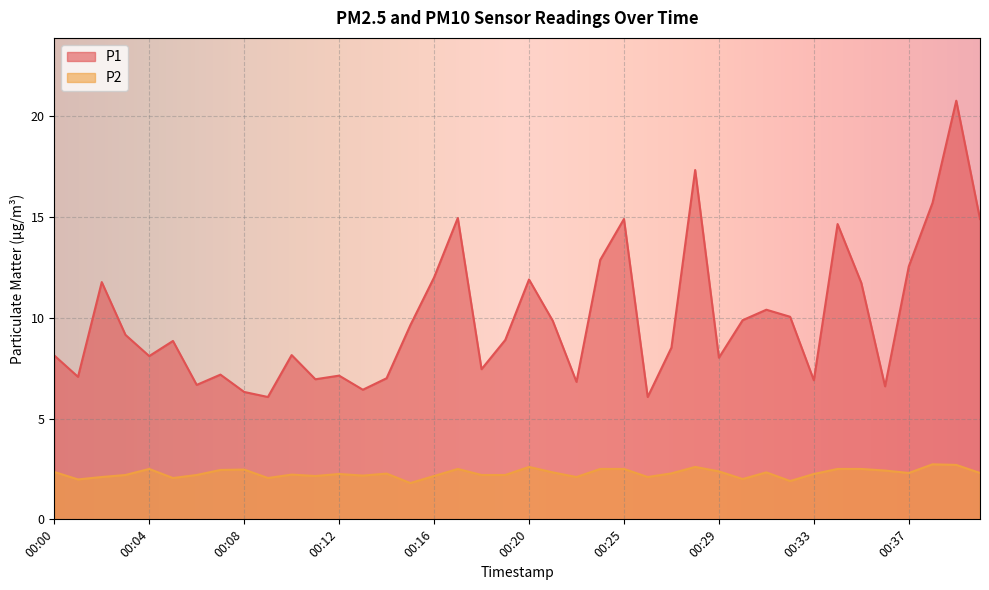

What is the difference between the second highest and minimum values in the P2 series?

0.9